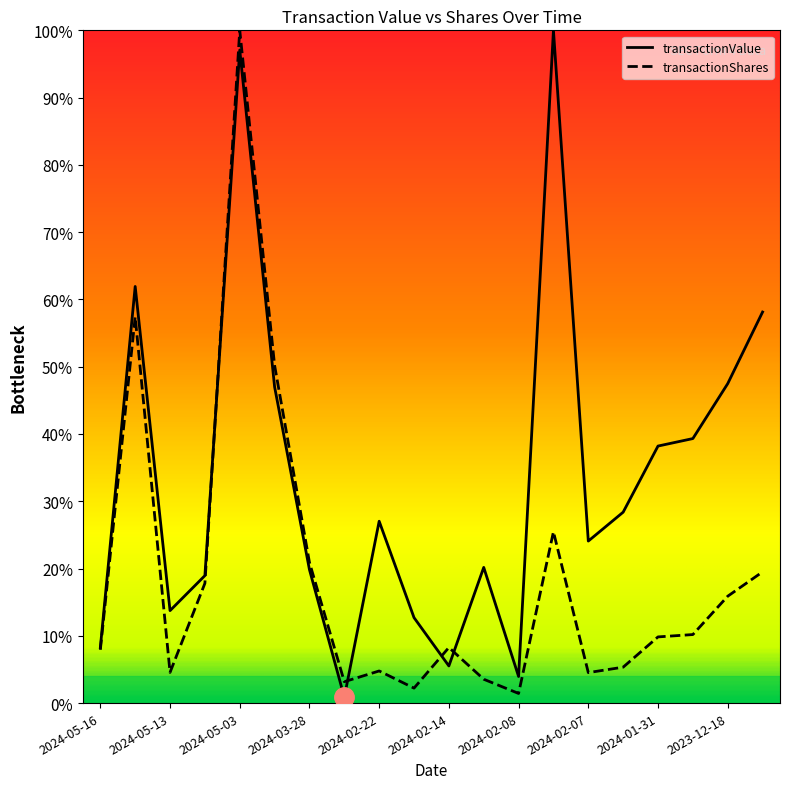

Between which two adjacent categories do transactionShares and transactionValue first intersect?

2024-05-08 and 2024-05-03